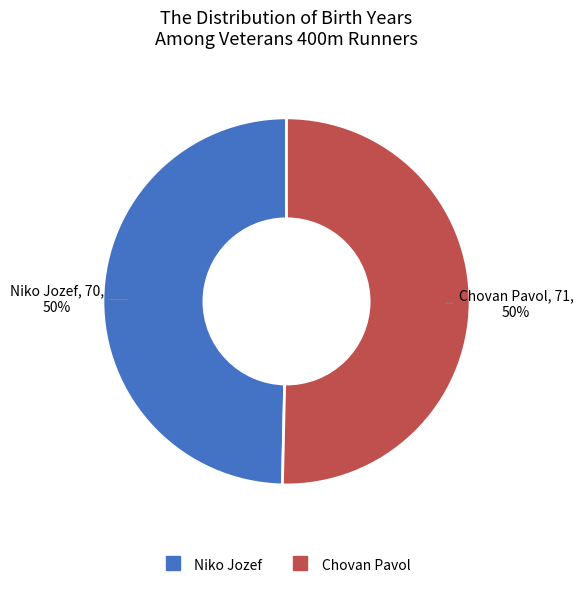

Do Chovan Pavol and Niko Jozef together represent more than half of the pie?

Yes